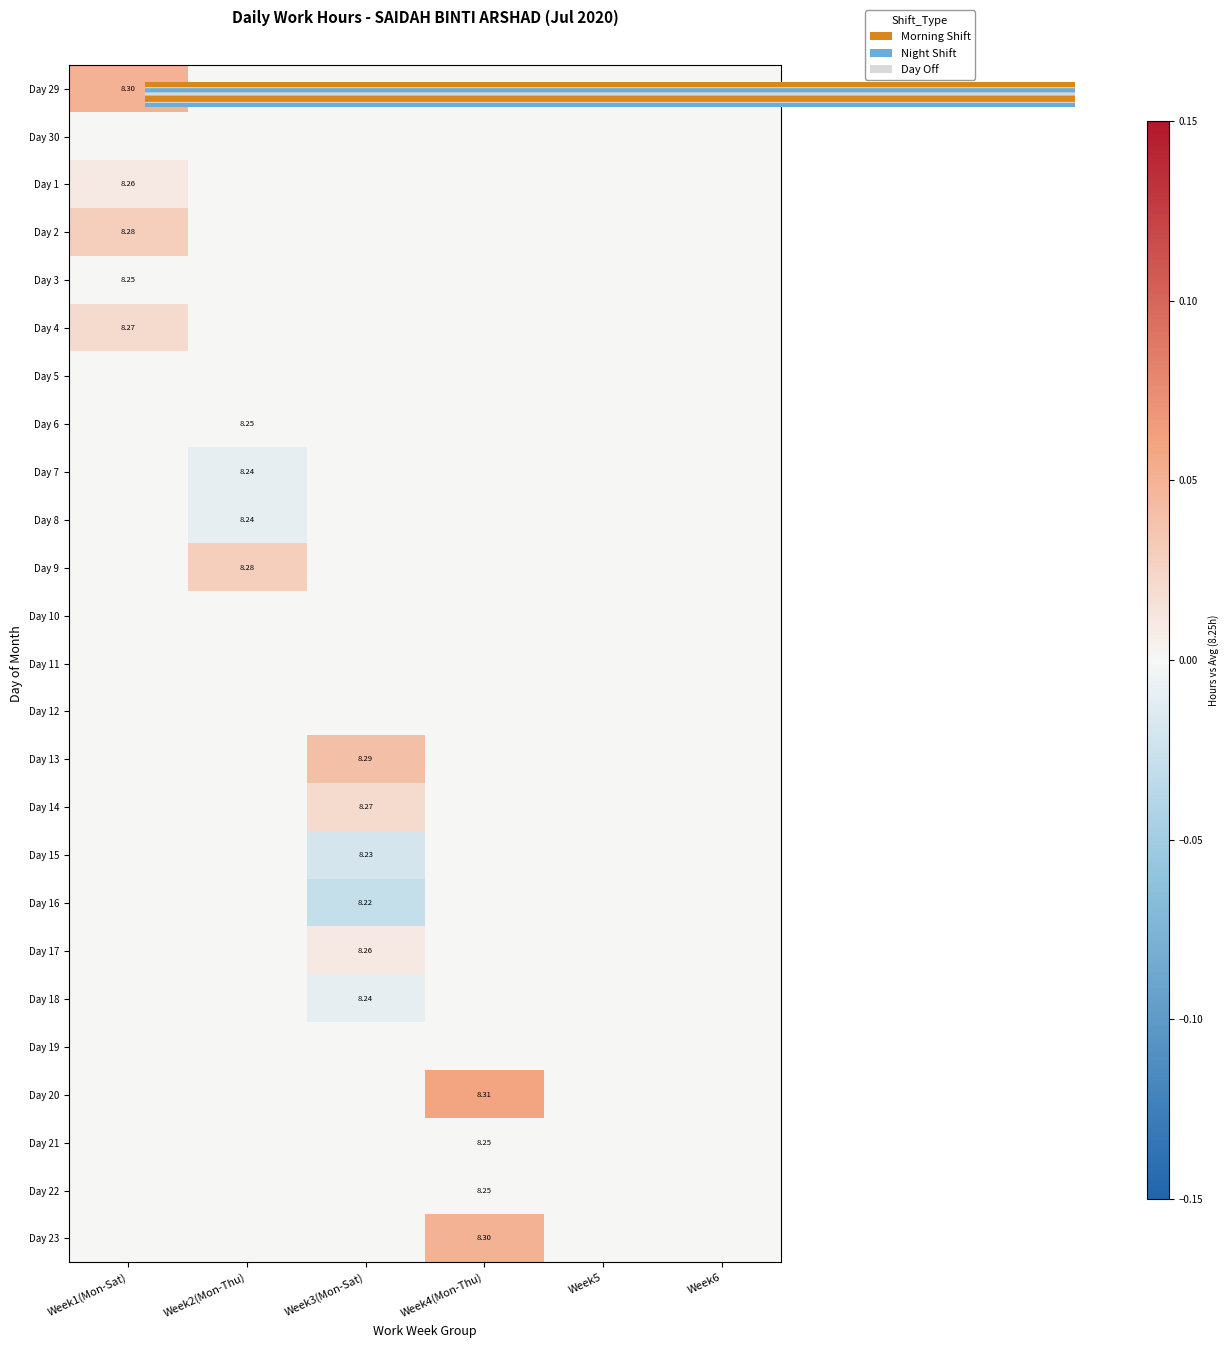

Count the number of categories in the chart.

6